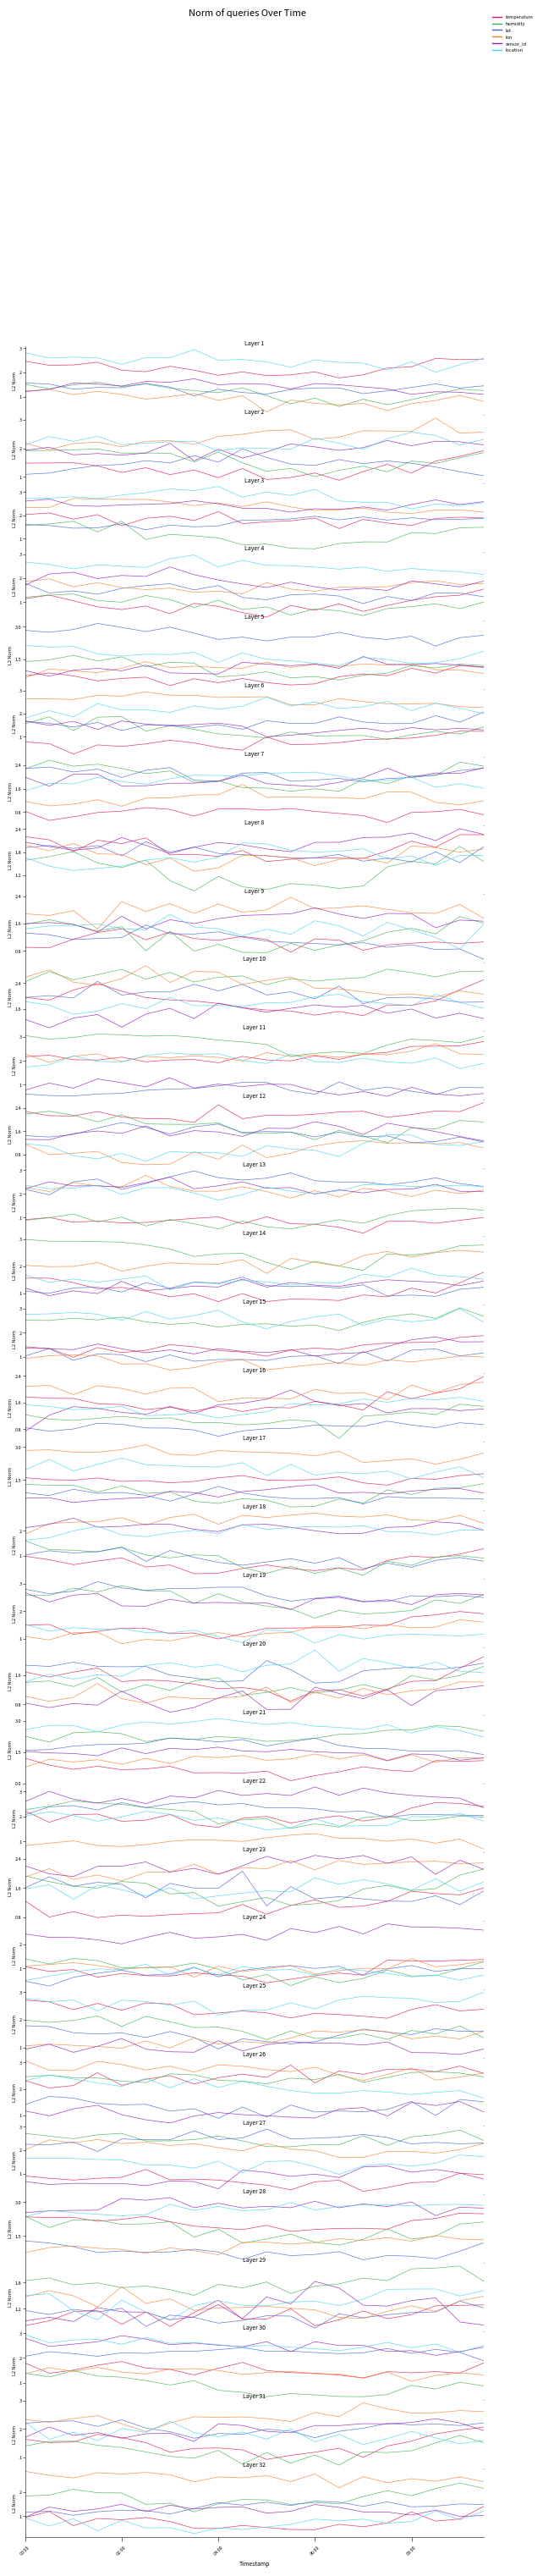

In temperature, how many points are higher than both neighbors (excluding endpoints)?

6